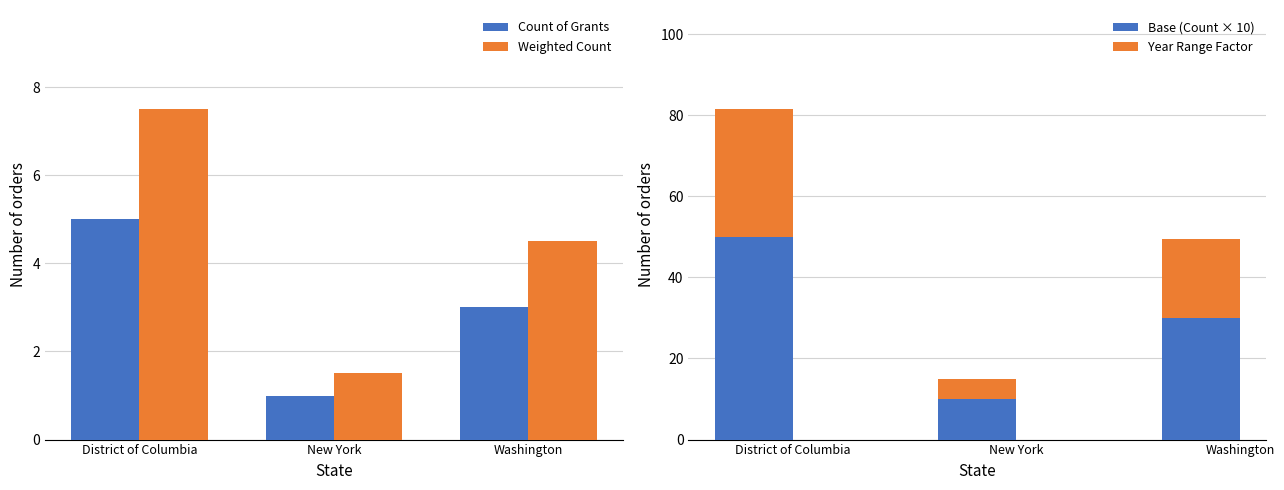

Reading left to right, transcribe all the data shown in this chart.

Count of Grants: District of Columbia=5.0	New York=1.0	Washington=3.0
Weighted Count: District of Columbia=7.5	New York=1.5	Washington=4.5
Base (Count × 10): District of Columbia=50.0	New York=10.0	Washington=30.0
Year Range Factor: District of Columbia=31.5	New York=5.0	Washington=19.5